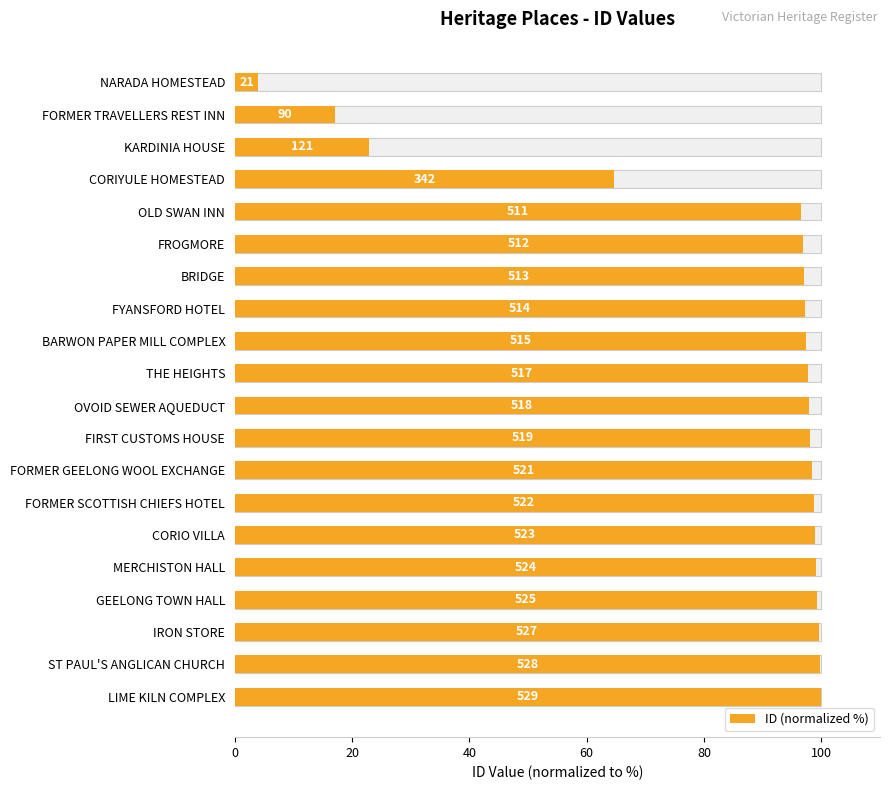

Does the chart contain stacked bars?

No